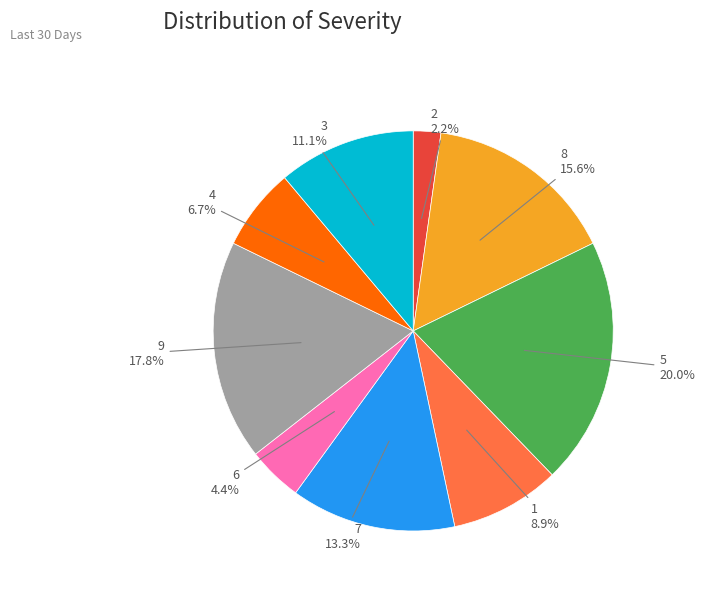

To the nearest percent, what is the average slice percentage?

11%